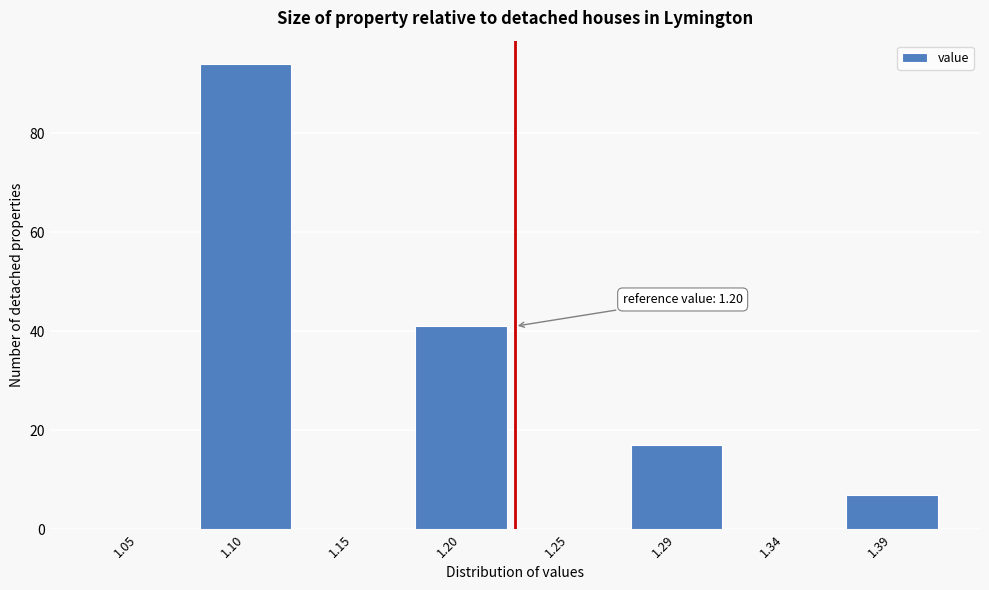

Reading left to right, list all the values displayed in this chart.

1.05=0	1.10=94	1.15=0	1.20=41	1.25=0	1.29=17	1.34=0	1.39=7